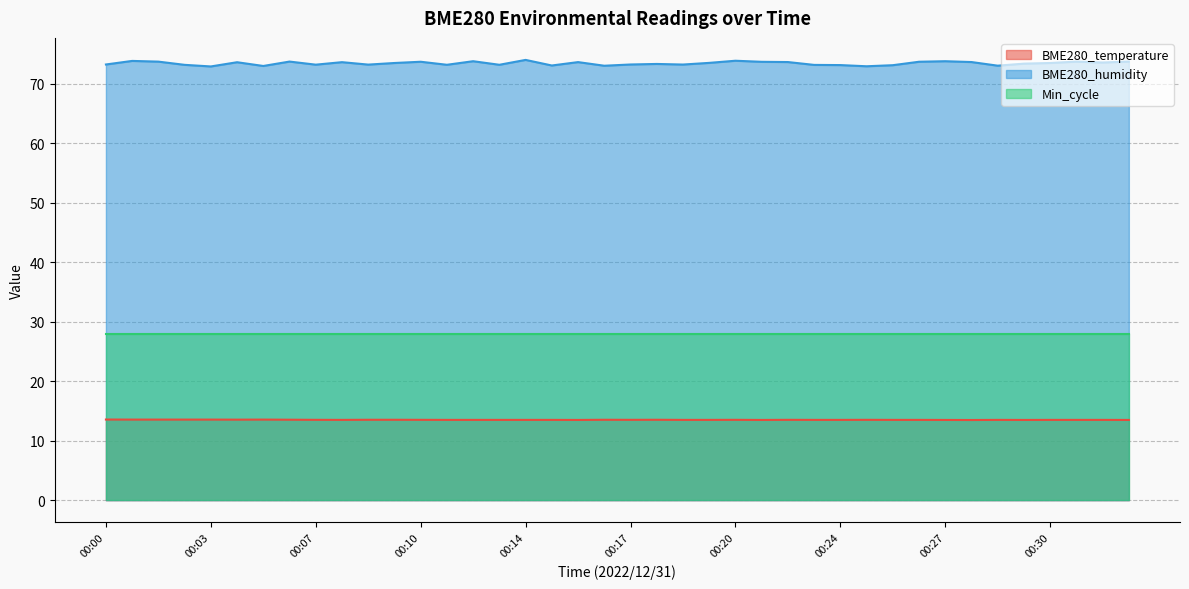

What is the total value across all series at 00:20?

115.4